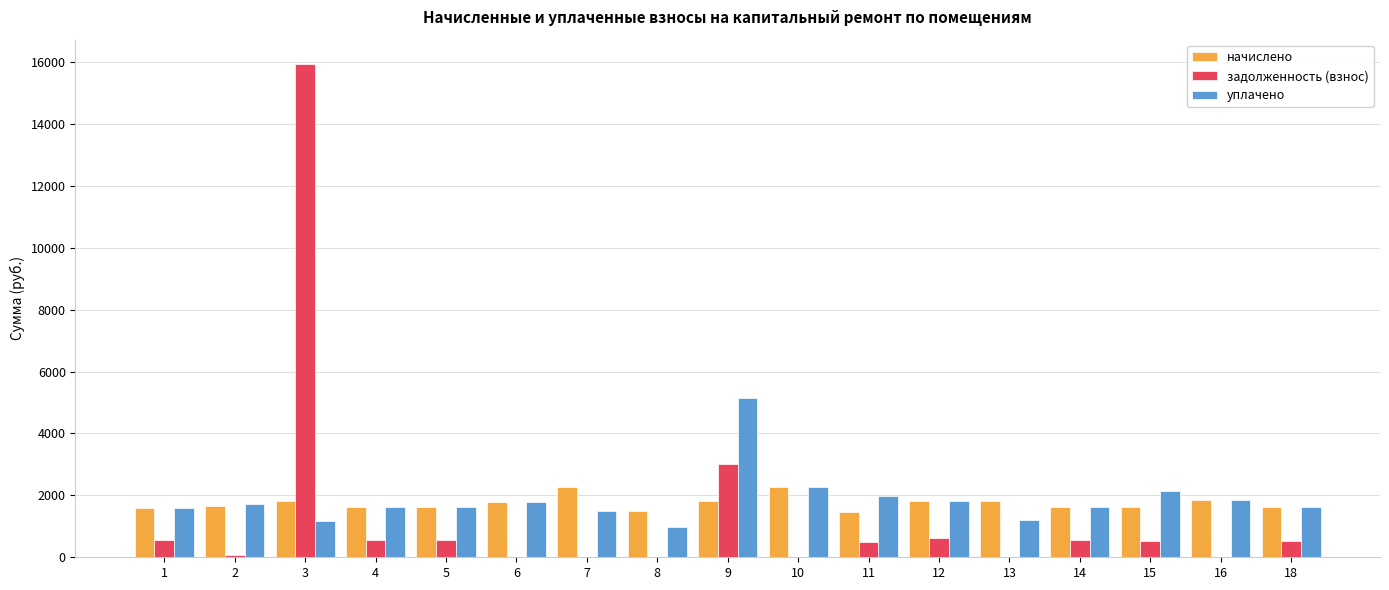

The value of уплачено at 11 is 1969.9. True or false?

True